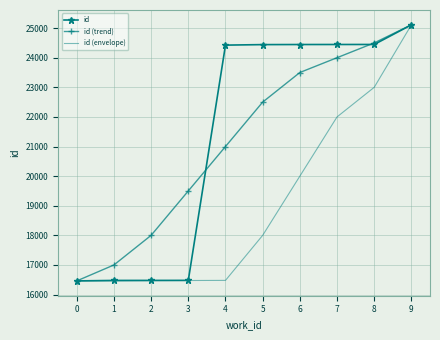

Which series has the largest total across all categories?

id